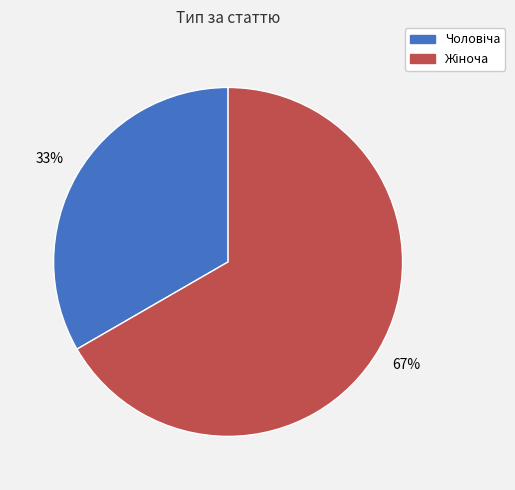

Is there any slice that represents more than half of the pie?

Yes